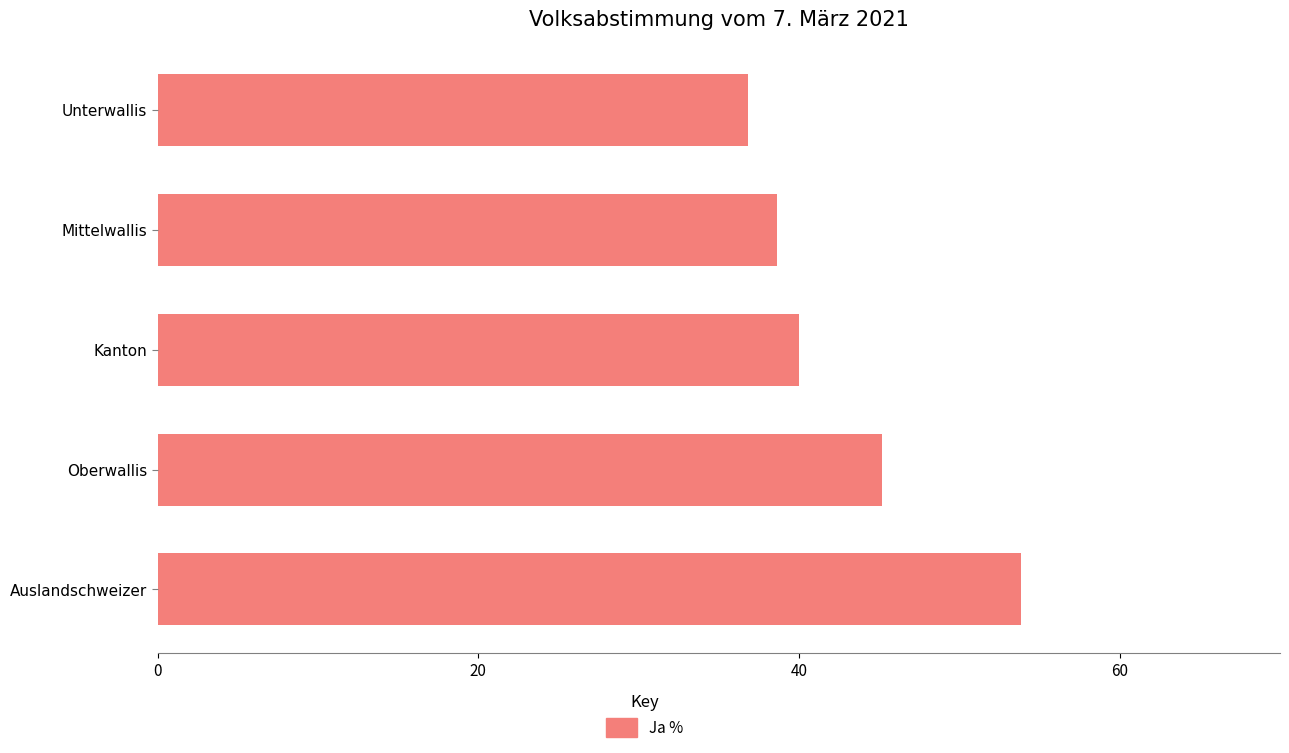

What is the change in value from Kanton to Unterwallis?

-3.2